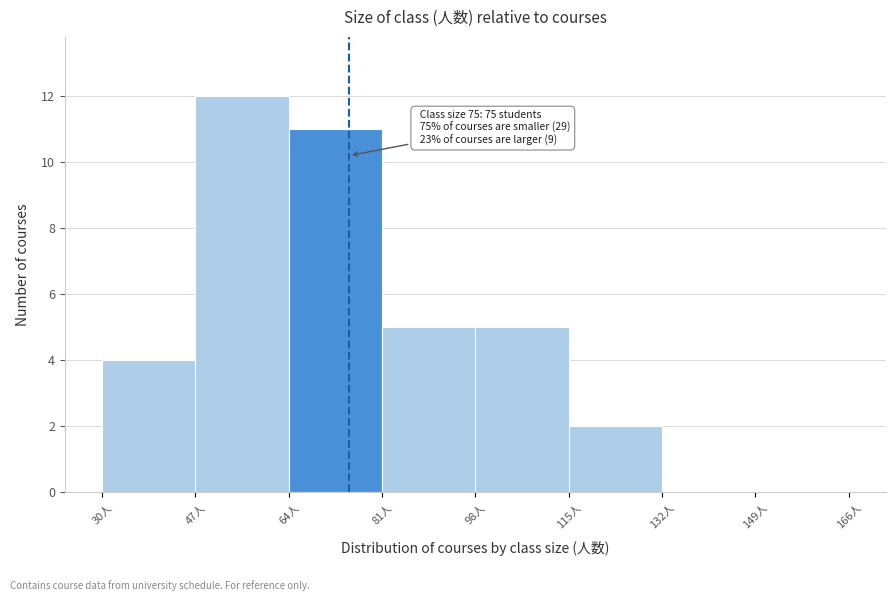

Which range on the x-axis has the tallest bar?

47 to 64